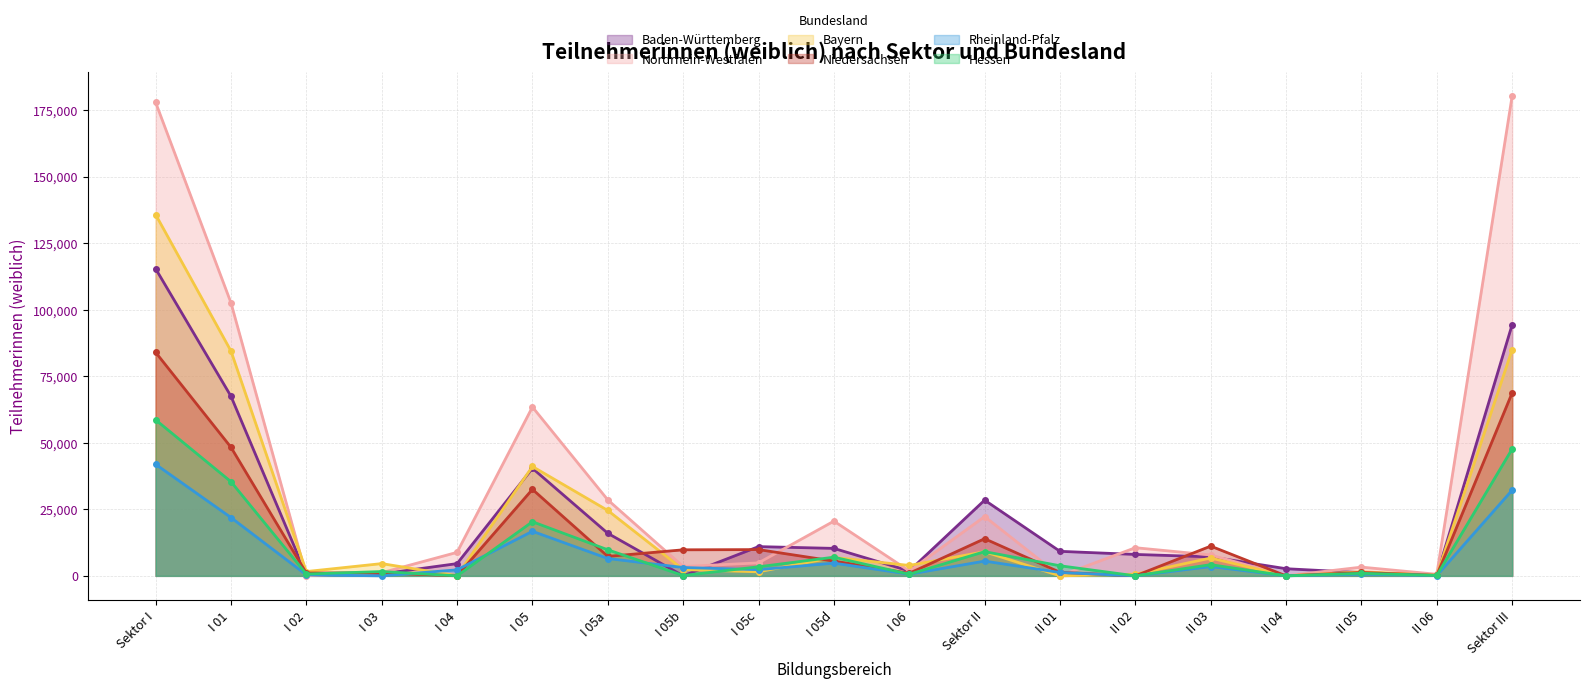

What is the difference between the maximum and minimum values in the Hessen series?

58600